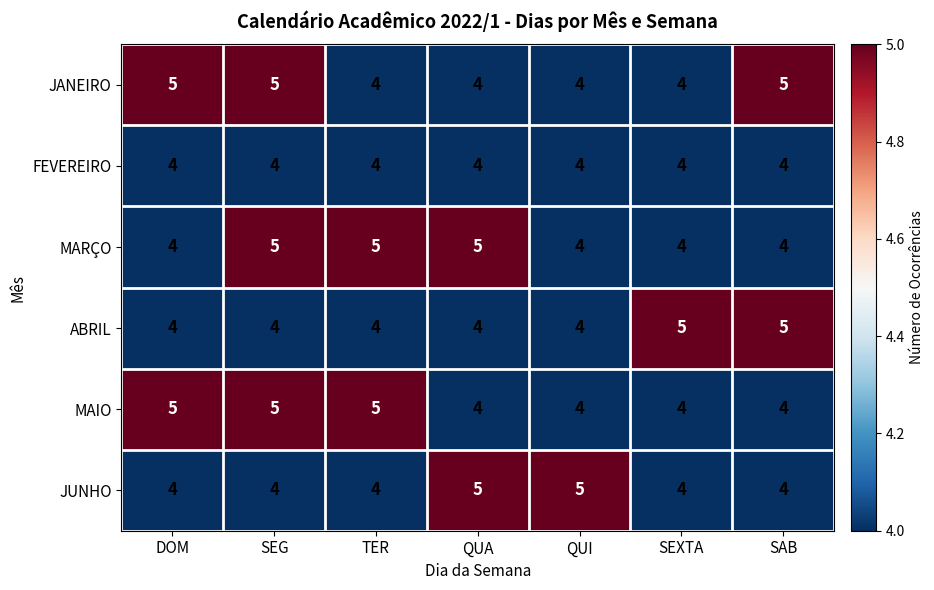

What is the average value of the FEVEREIRO series?

4